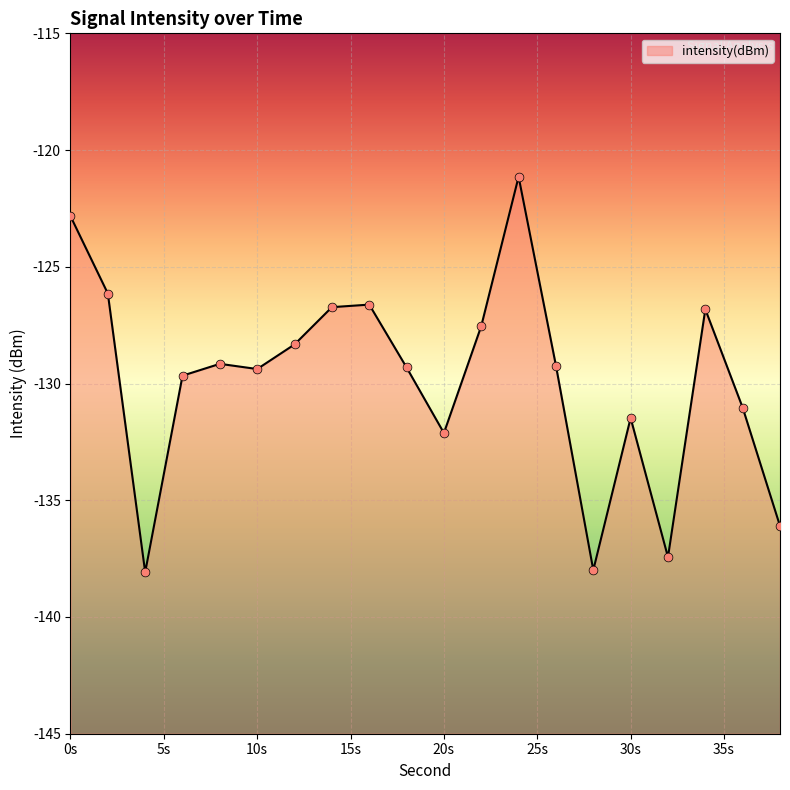

Which has a higher value, 28 or 24?

24